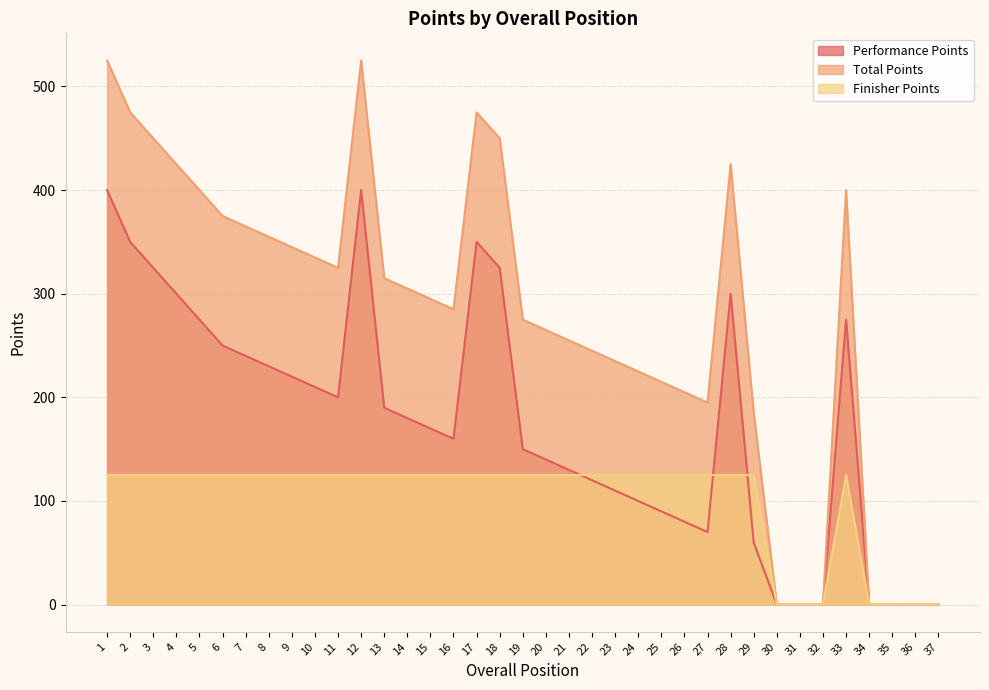

Rank the series at 18 from highest to lowest value.

Total Points, Performance Points, Finisher Points